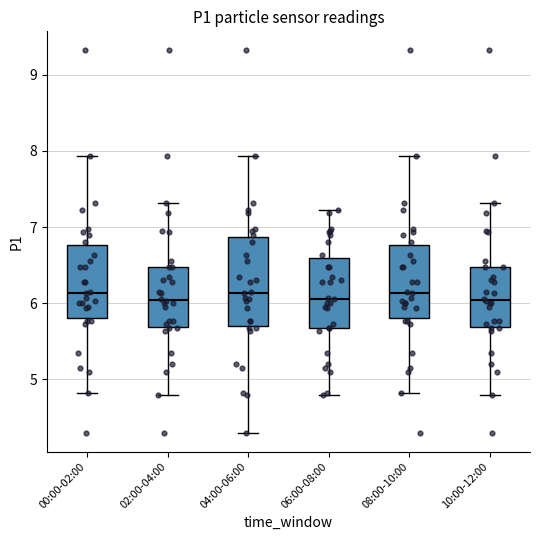

Reading left to right, transcribe this box plot: for each box, give where its median line is, the range the box spans, and where its two whiskers end, as read against the y-axis. The values are not printed on the chart, so give them approximately, as read against the axis.

00:00-02:00: median 6.1, box 5.8 to 6.8, whiskers 4.8 to 7.9
02:00-04:00: median 6.0, box 5.7 to 6.5, whiskers 4.8 to 7.3
04:00-06:00: median 6.1, box 5.7 to 6.9, whiskers 4.3 to 7.9
06:00-08:00: median 6.1, box 5.7 to 6.6, whiskers 4.8 to 7.2
08:00-10:00: median 6.1, box 5.8 to 6.8, whiskers 4.8 to 7.9
10:00-12:00: median 6.0, box 5.7 to 6.5, whiskers 4.8 to 7.3